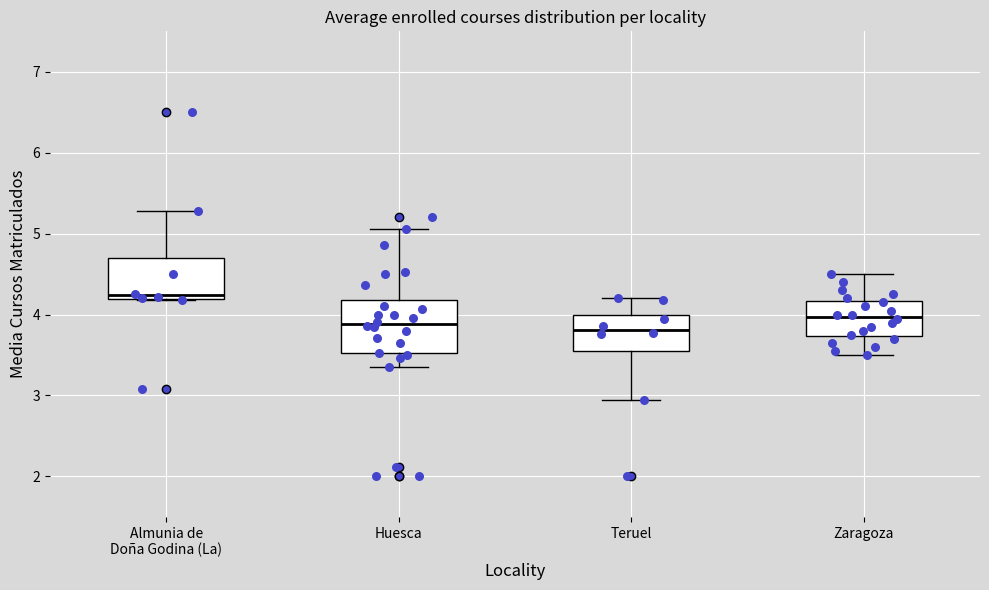

Which box has the highest median line?

Almunia de Doña Godina (La)